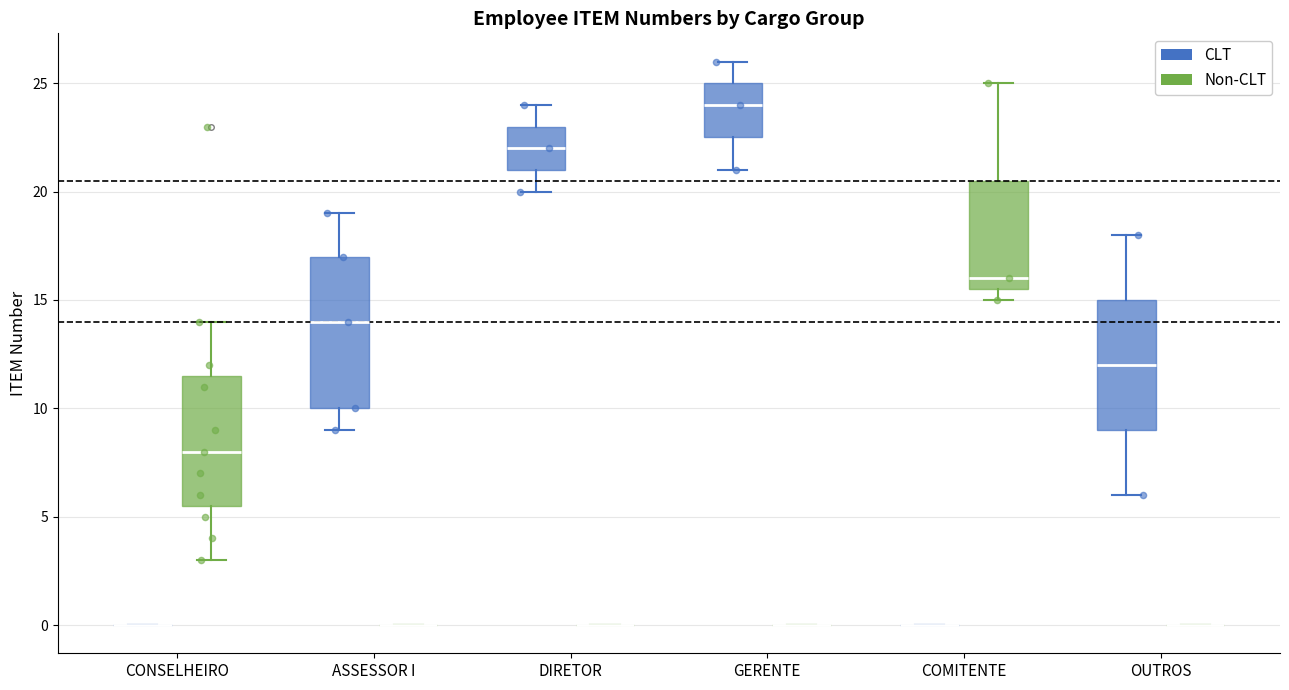

Reading left to right, transcribe this box plot: for each box, give where its median line is, the range the box spans, and where its two whiskers end, as read against the y-axis. The values are not printed on the chart, so give them approximately, as read against the axis.

CONSELHEIRO (CLT): box collapsed to a line at 0.0, whiskers 0.0 to 0.0
CONSELHEIRO (Non-CLT): median 8.0, box 5.5 to 11.5, whiskers 3.0 to 14.0
ASSESSOR I (CLT): median 14.0, box 10.0 to 17.0, whiskers 9.0 to 19.0
ASSESSOR I (Non-CLT): box collapsed to a line at 0.0, whiskers 0.0 to 0.0
DIRETOR (CLT): median 22.0, box 21.0 to 23.0, whiskers 20.0 to 24.0
DIRETOR (Non-CLT): box collapsed to a line at 0.0, whiskers 0.0 to 0.0
GERENTE (CLT): median 24.0, box 22.5 to 25.0, whiskers 21.0 to 26.0
GERENTE (Non-CLT): box collapsed to a line at 0.0, whiskers 0.0 to 0.0
COMITENTE (CLT): box collapsed to a line at 0.0, whiskers 0.0 to 0.0
COMITENTE (Non-CLT): median 16.0, box 15.5 to 20.5, whiskers 15.0 to 25.0
OUTROS (CLT): median 12.0, box 9.0 to 15.0, whiskers 6.0 to 18.0
OUTROS (Non-CLT): box collapsed to a line at 0.0, whiskers 0.0 to 0.0